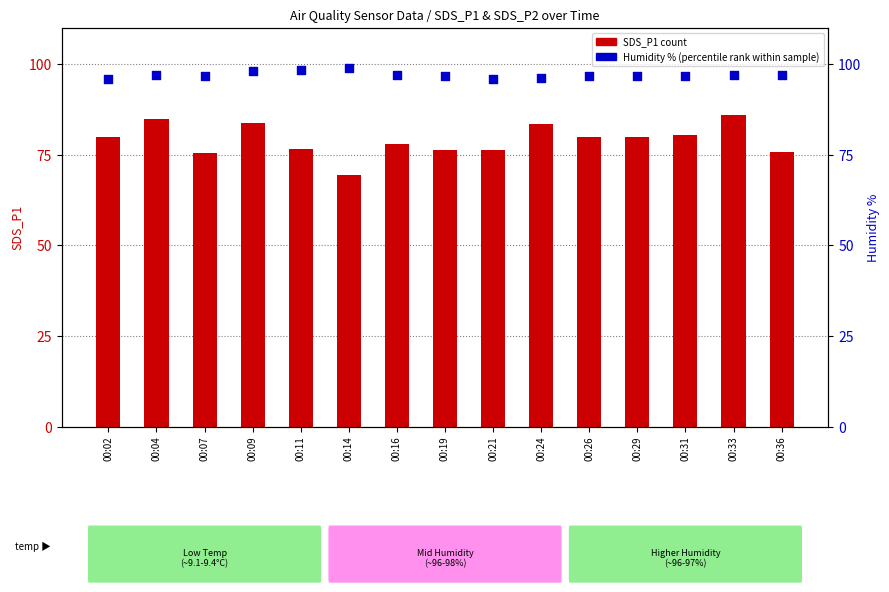

What are all the series names shown in the legend?

SDS_P1 (count), Humidity % (percentile rank)